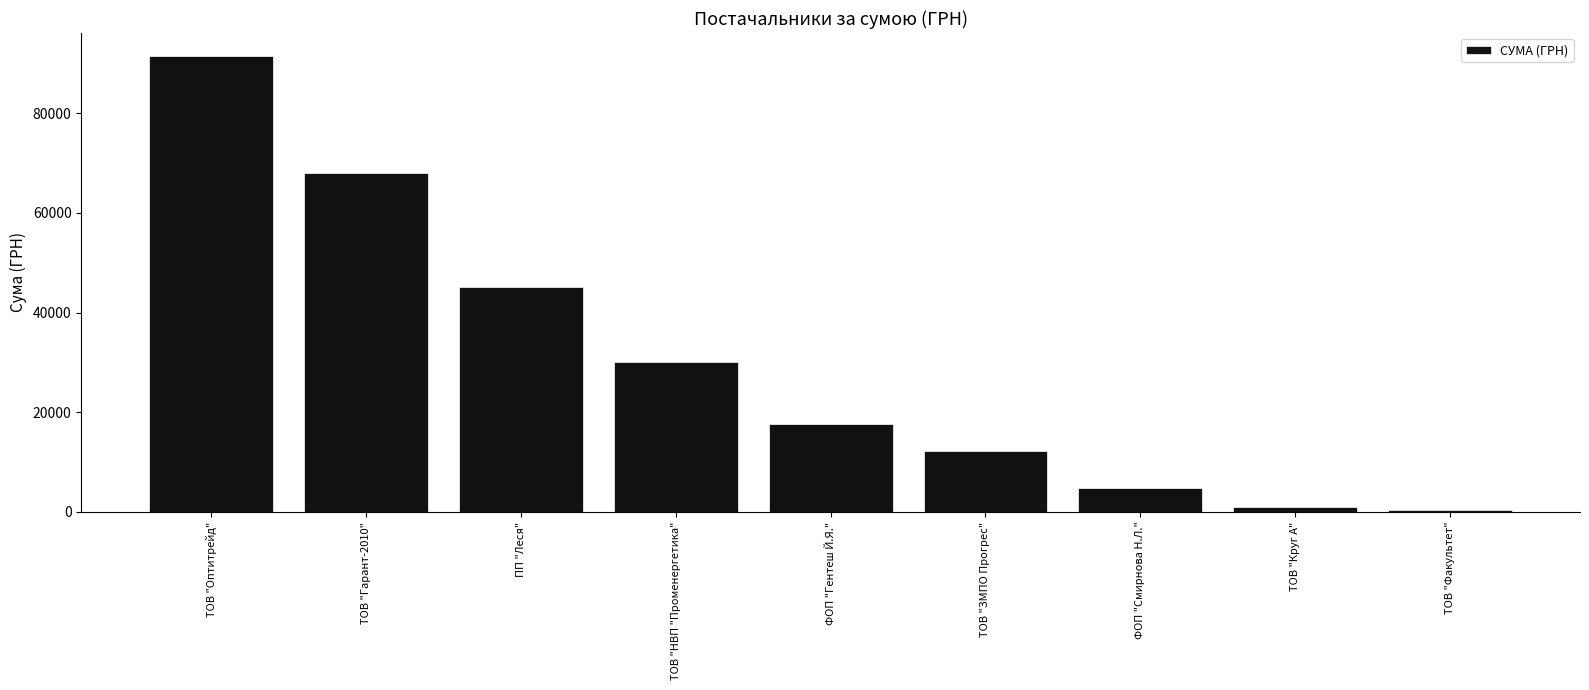

Reading right to left, what are all the values shown in this chart?

365.0	916.9	4837.3	12147.0	17678.3	30016.8	45207.5	68072.4	91526.4